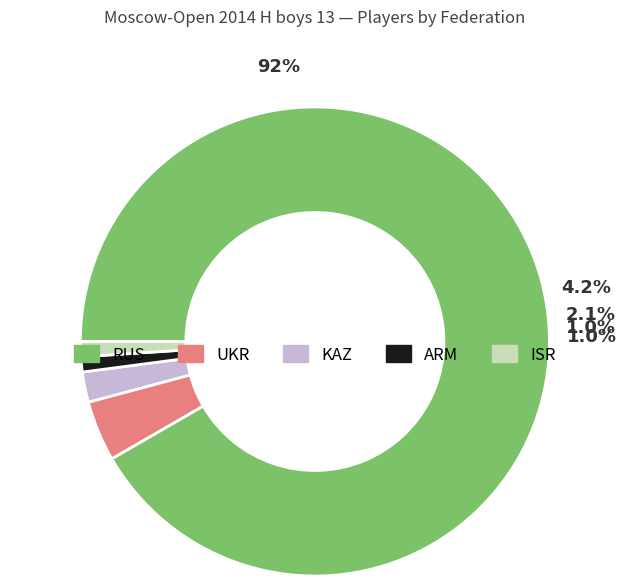

How many slices are in this pie chart?

5